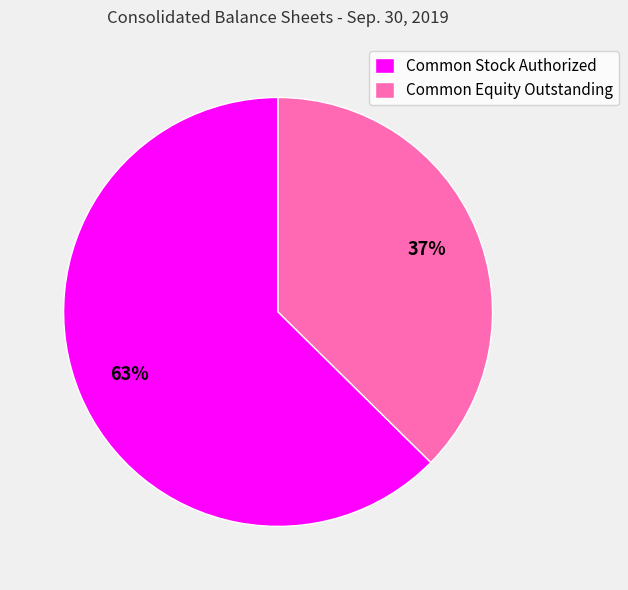

The Common Equity Outstanding slice represents 37% of the pie. True or false?

True